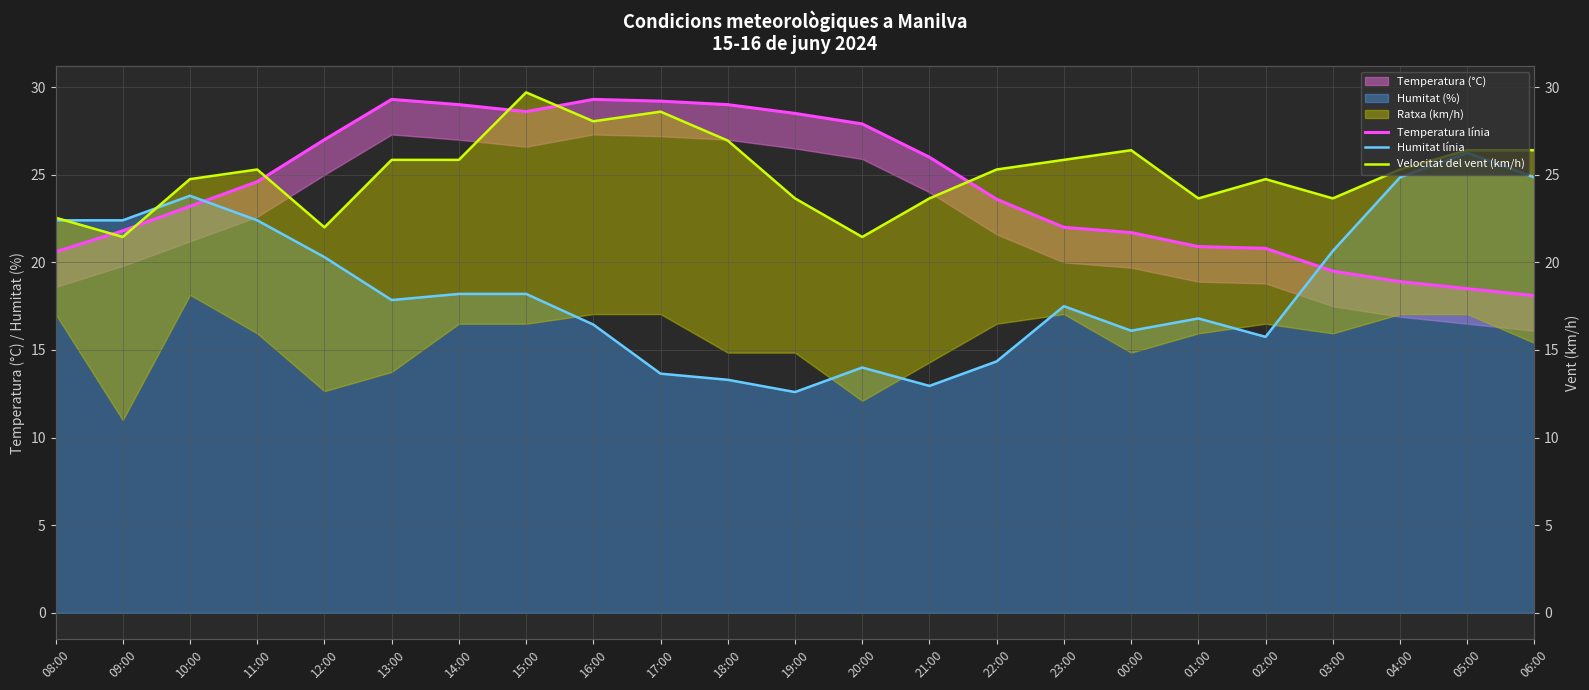

How many data points in Velocitat del vent (km/h) are less than 25?

10